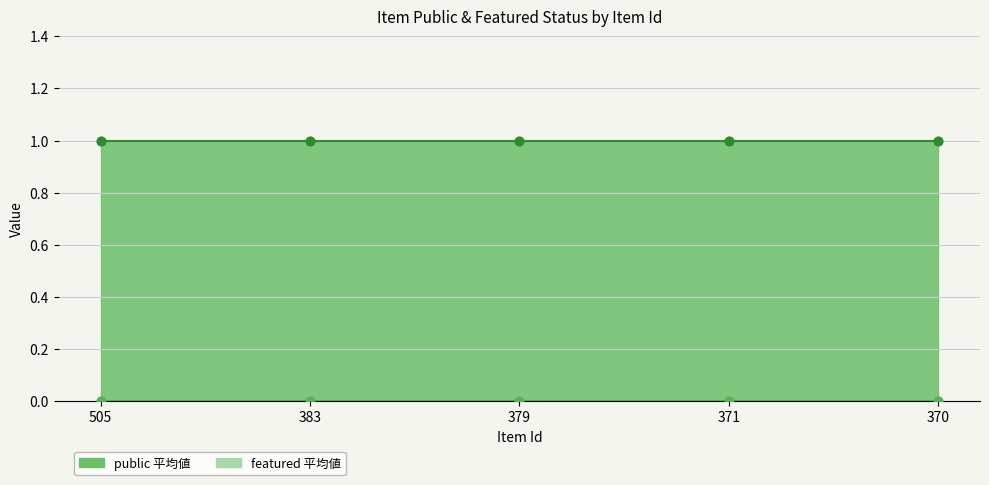

What are all the series names shown in the legend?

public, featured